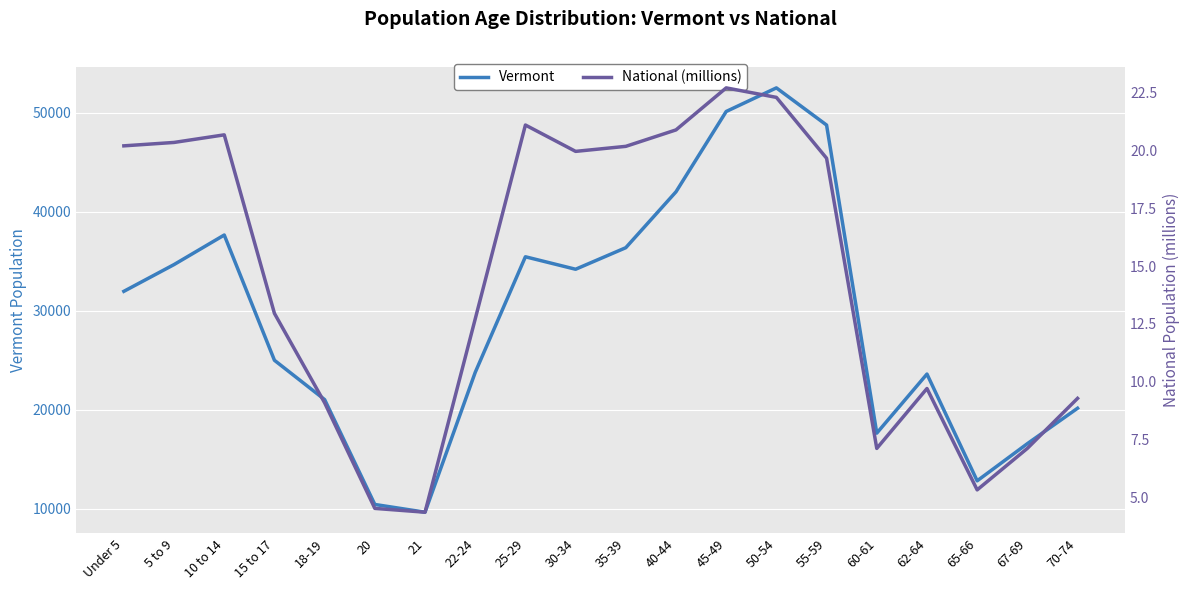

At how many categories does at least one series exceed 14414?

17